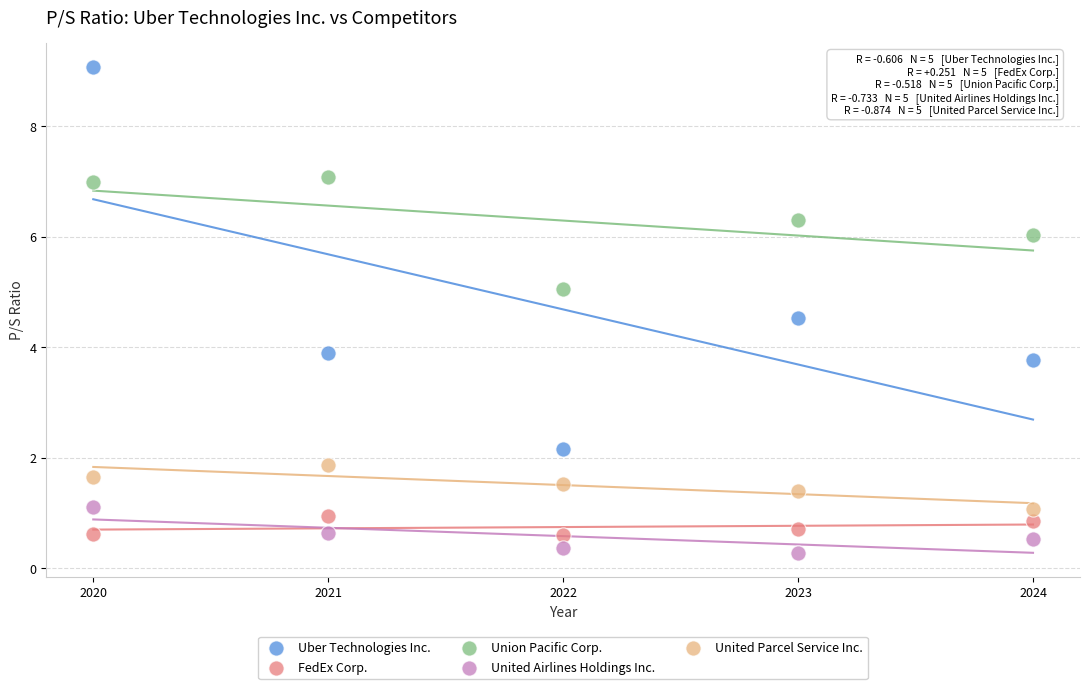

Which series contains the lowest Y value?

United Airlines Holdings Inc.